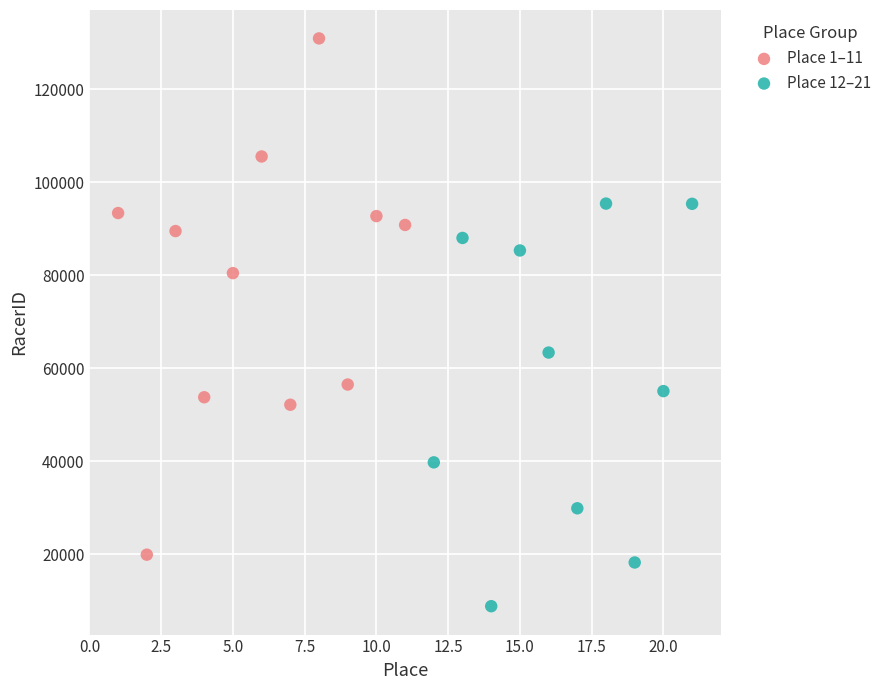

Which series has the largest Y range (max minus min)?

Place 1–11